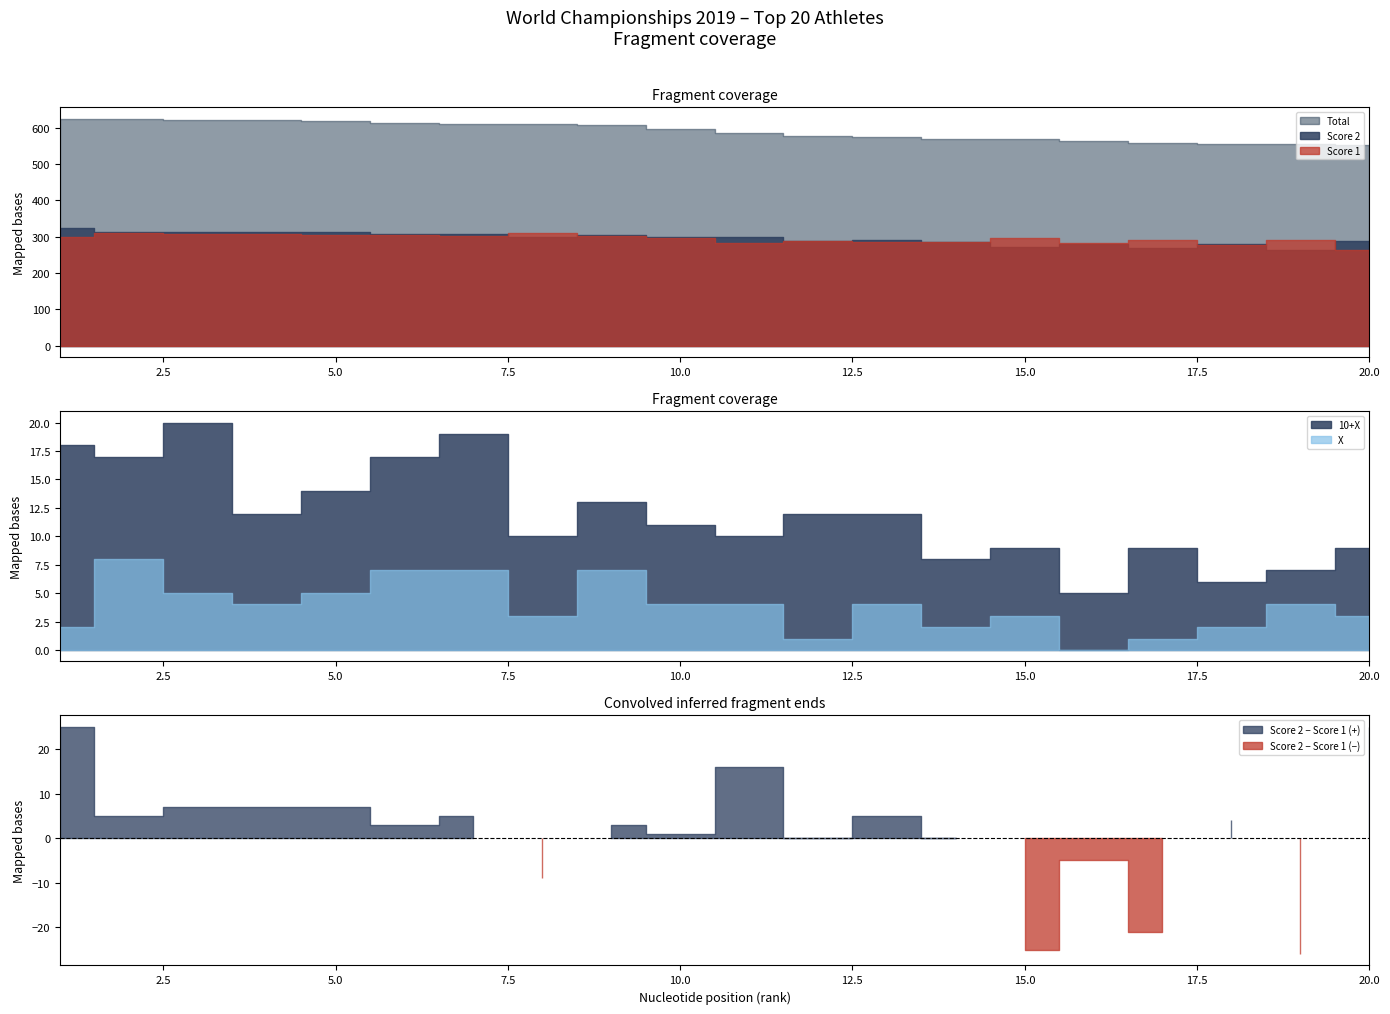

Is it true that Total equals 946 at 18?

False